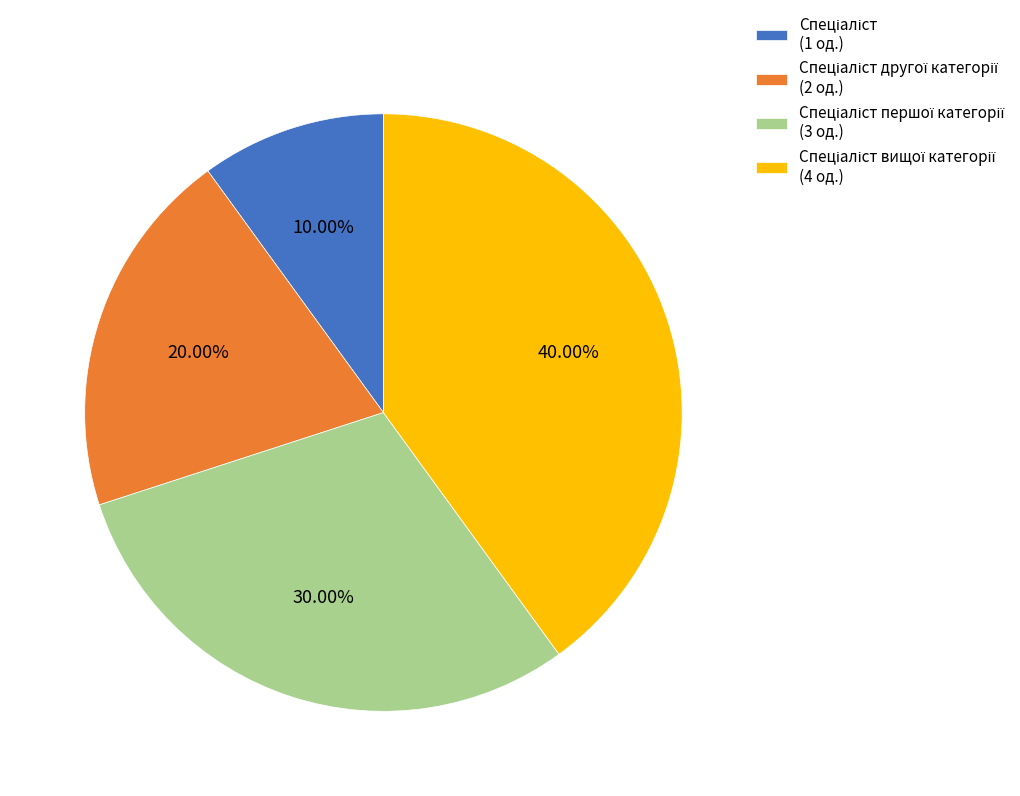

Is there a majority slice in this chart?

No